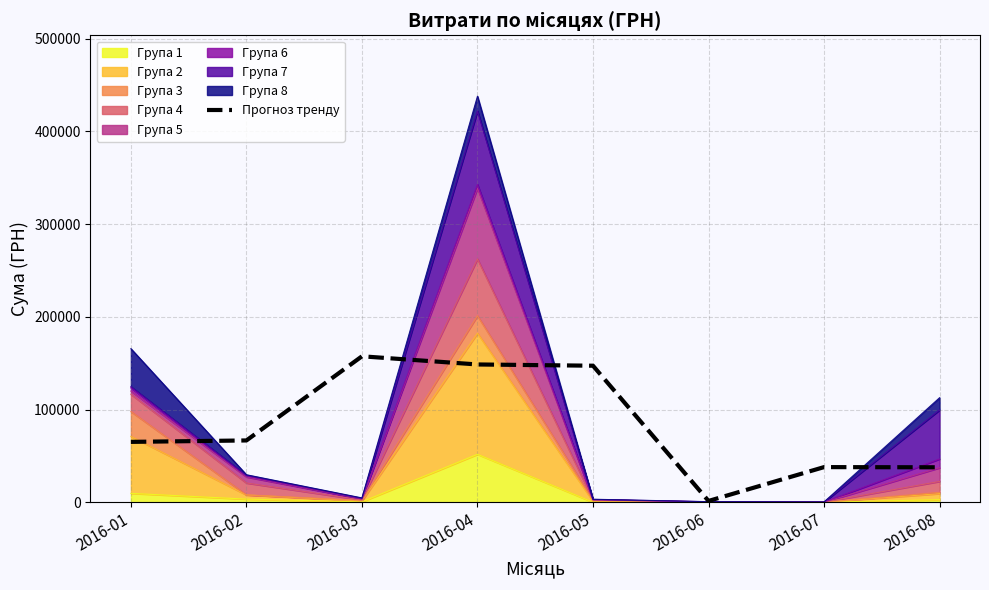

At which label is the value closest to 79398?

2016-02